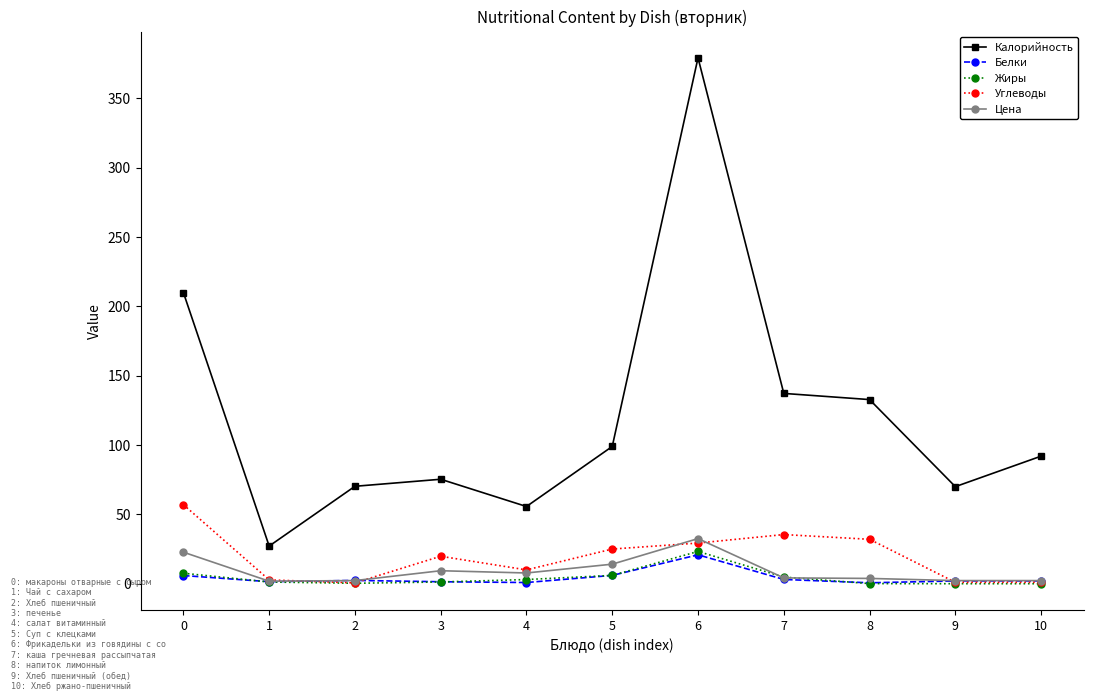

What is the average value of the Калорийность series?

122.6